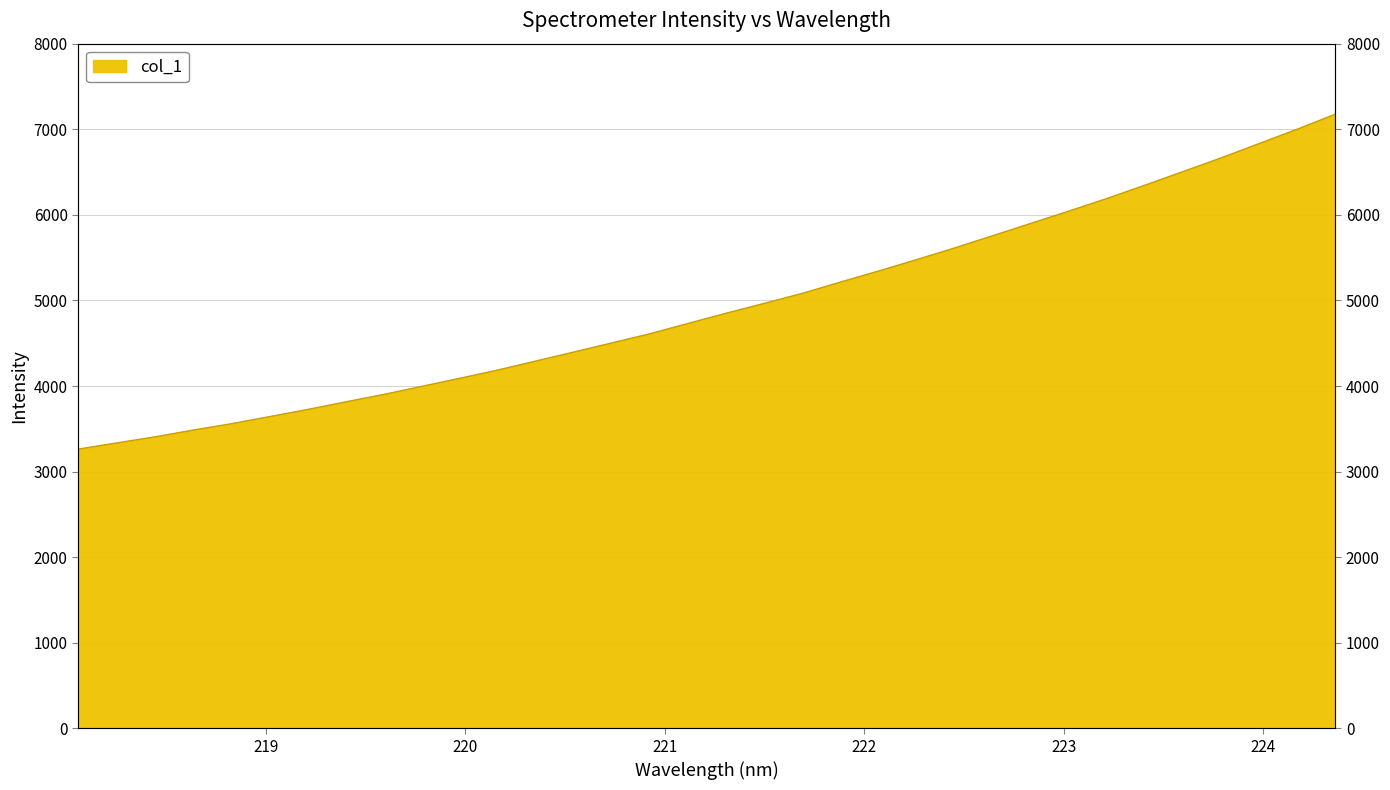

What is the approximate value at 223.0264?

6044.6